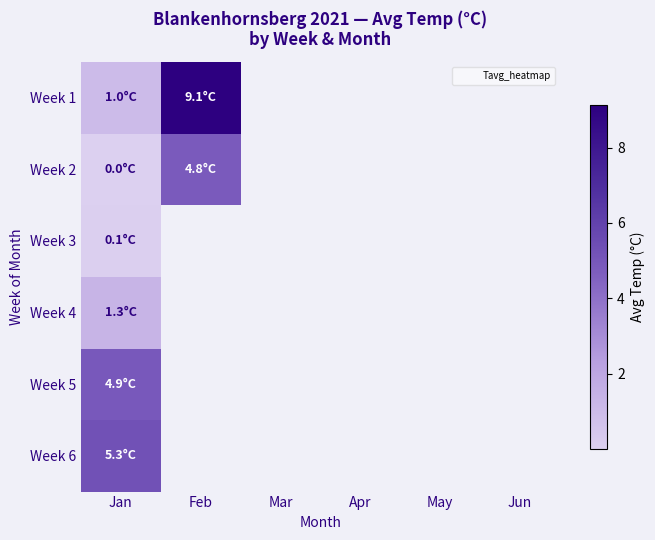

Which label corresponds to the largest value in the chart?

Feb